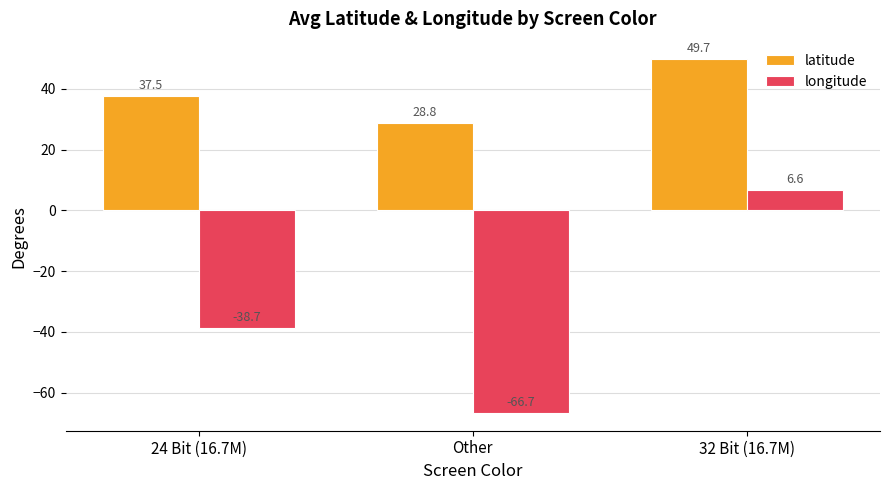

List the labels in order of longitude value, largest first.

32 Bit (16.7M), 24 Bit (16.7M), Other